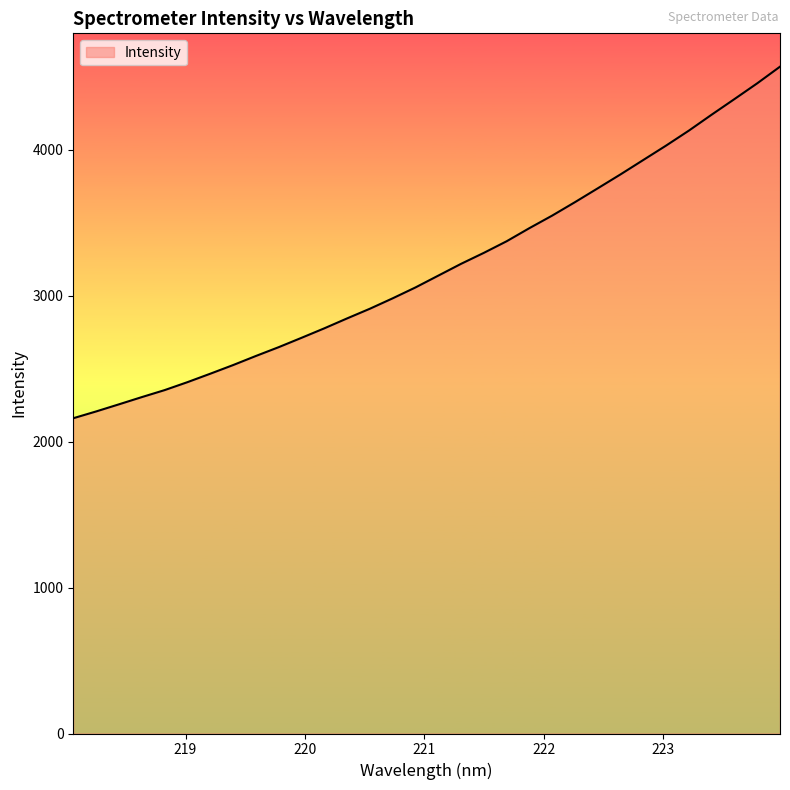

What is the minimum value shown in the chart?

2160.9